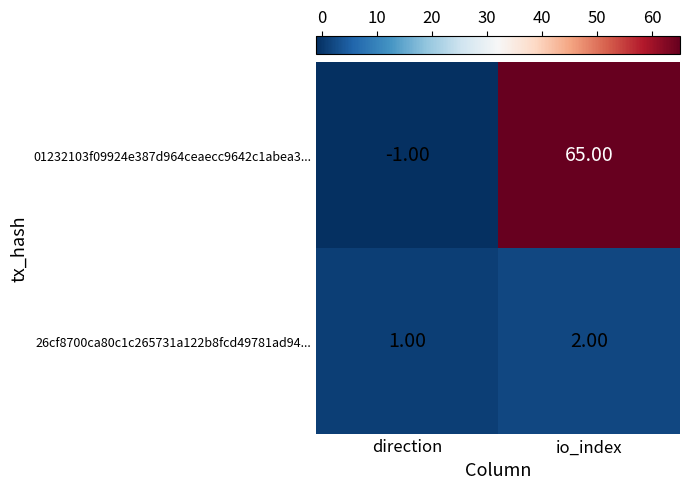

Which category has the lowest value across all series?

direction